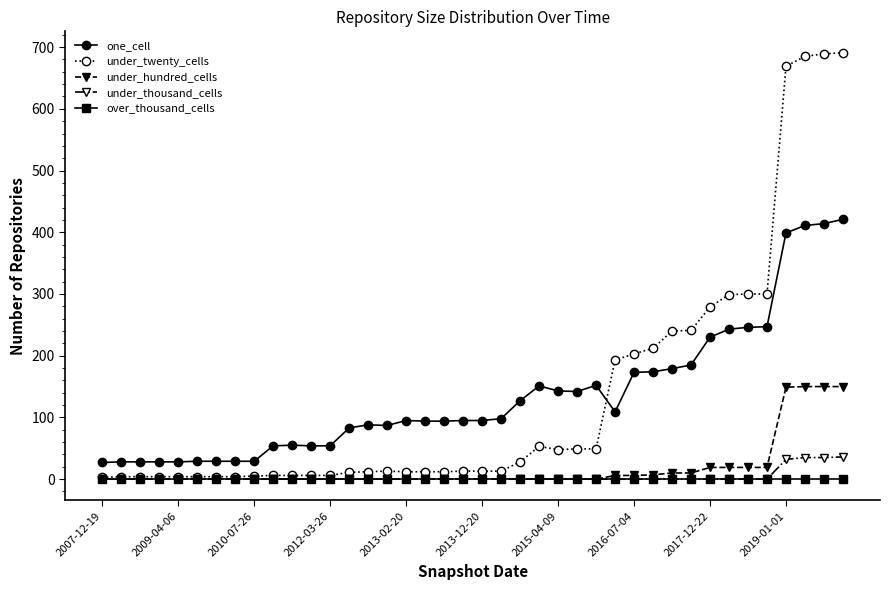

True or false: one_cell and under_hundred_cells cross at least once.

False